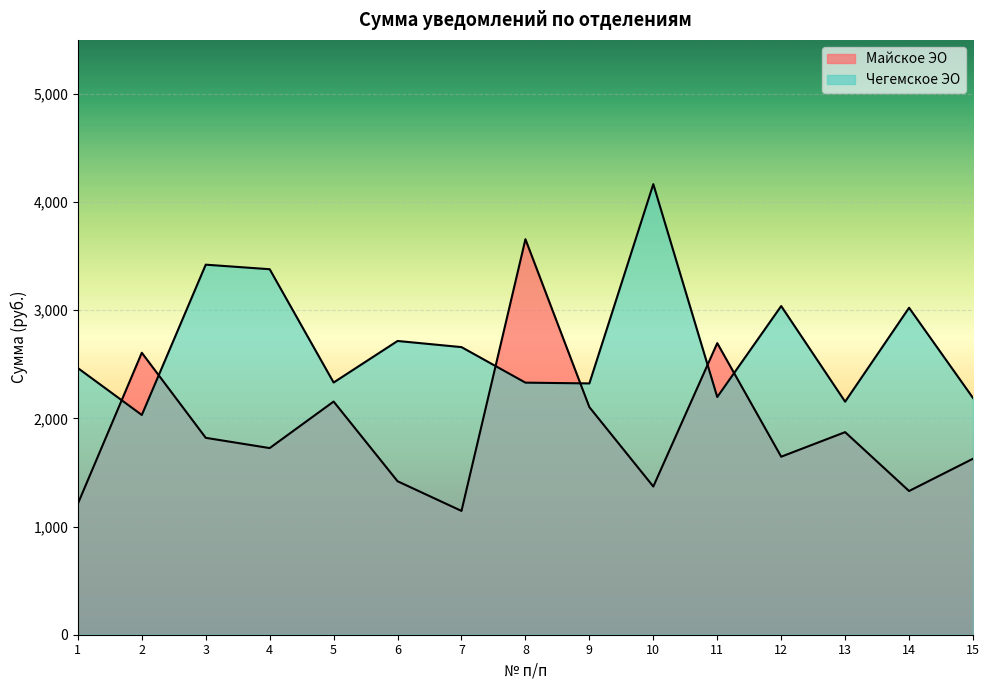

Rank the series by their maximum value, from highest to lowest.

Чегемское ЭО, Майское ЭО